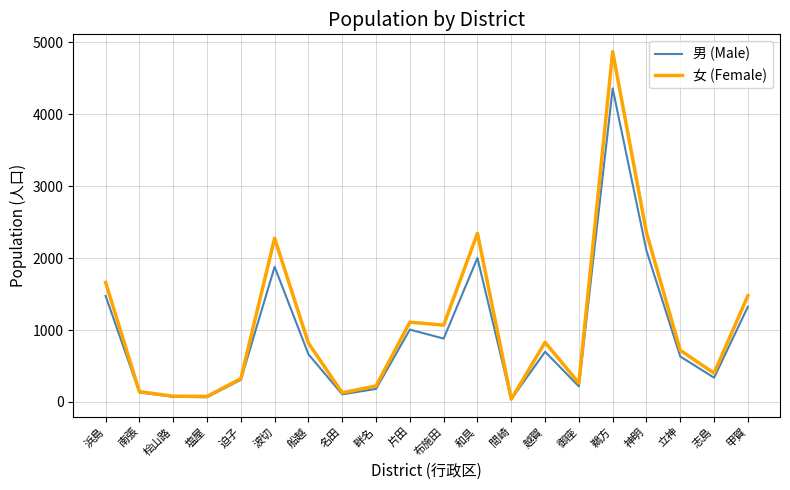

What is the highest value of the 女 (Female) series?

4871